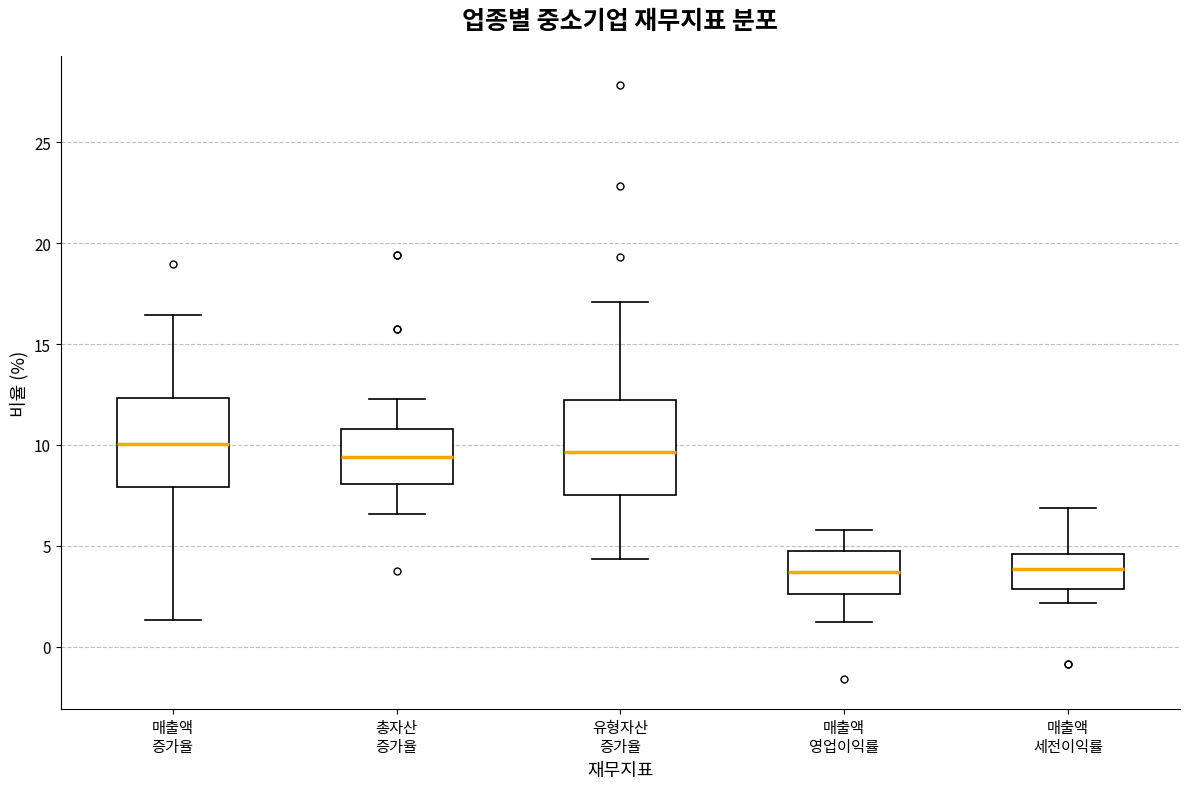

Reading left to right, read every box against the y-axis: the position of its median line, the range the box covers, and the ends of its whiskers. The values are not printed on the chart, so give them approximately, as read against the axis.

매출액 증가율: median 10.0, box 8.0 to 12.5, whiskers 1.5 to 16.5
총자산 증가율: median 9.5, box 8.0 to 11.0, whiskers 6.5 to 12.5
유형자산 증가율: median 9.5, box 7.5 to 12.0, whiskers 4.5 to 17.0
매출액 영업이익률: median 3.5, box 2.5 to 4.5, whiskers 1.0 to 6.0
매출액 세전이익률: median 4.0, box 3.0 to 4.5, whiskers 2.0 to 7.0